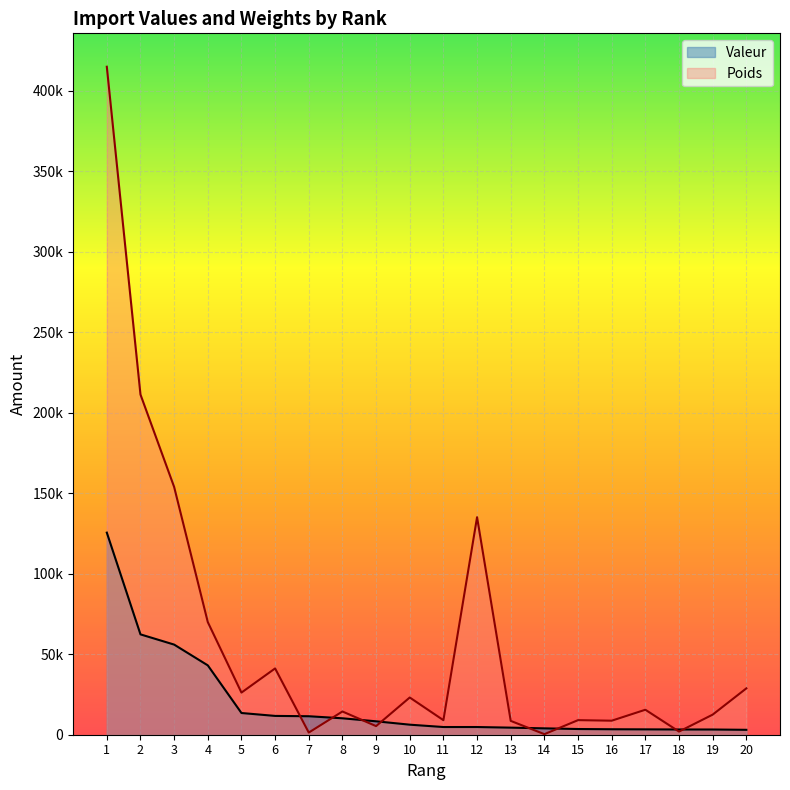

At which category is the sum across all series the highest?

1